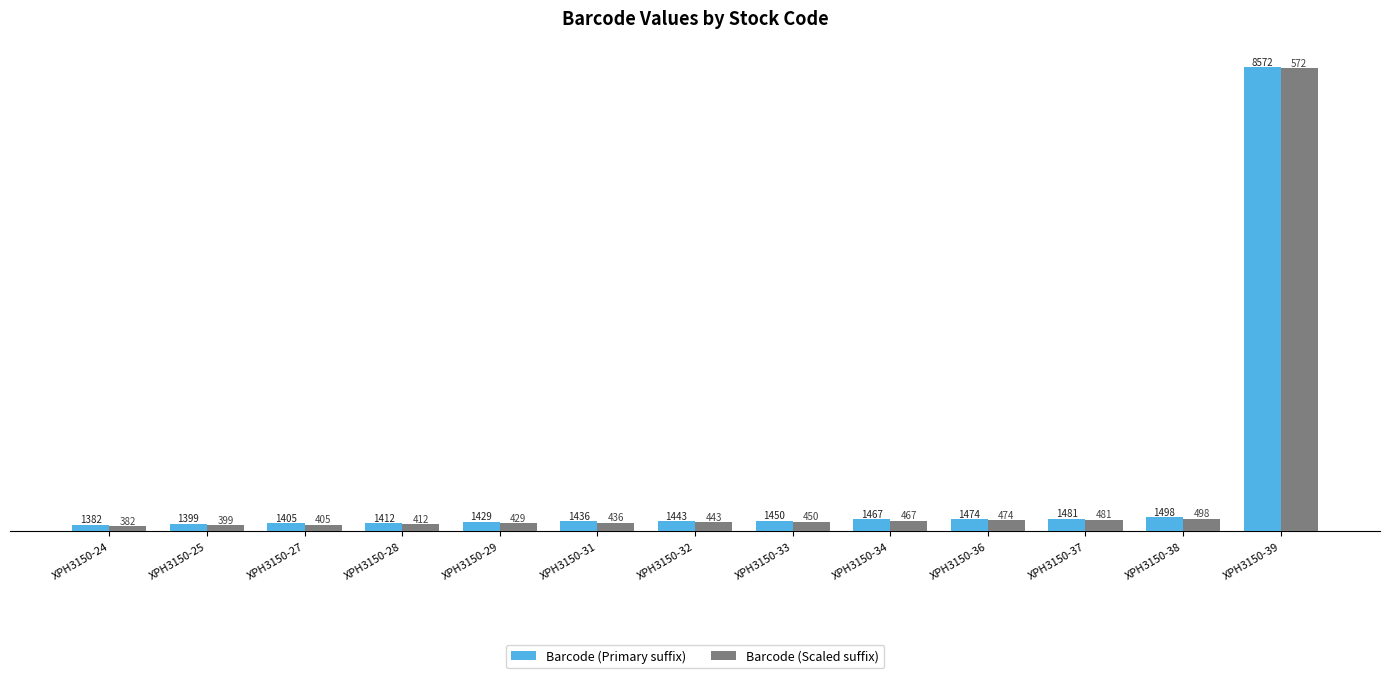

Which series changed the most between XPH3150-27 and XPH3150-33?

Barcode (Primary suffix)